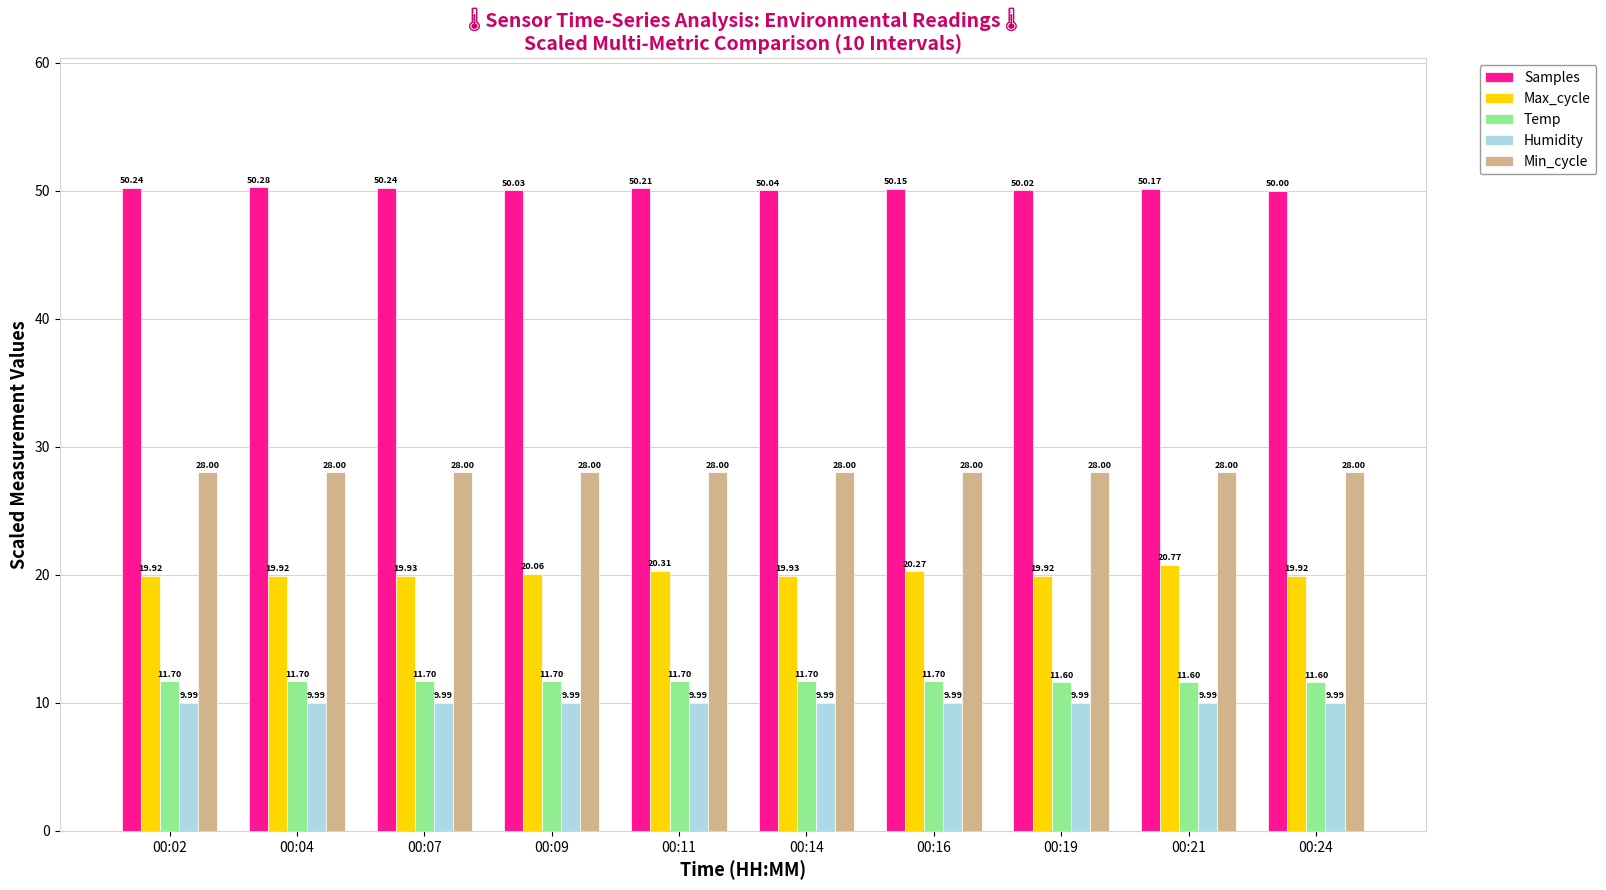

Is it true that Min_cycle equals 28.0 at 00:07?

True